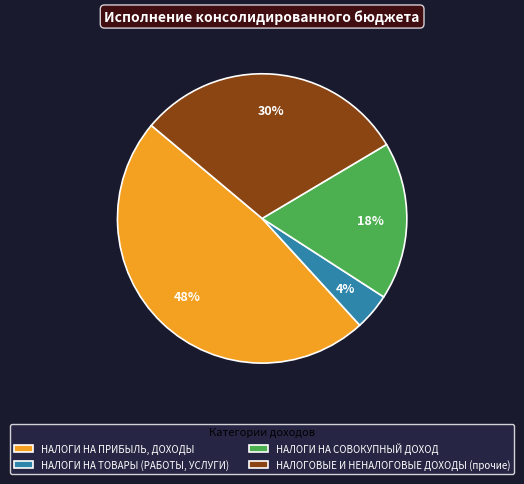

Combined, do НАЛОГИ НА СОВОКУПНЫЙ ДОХОД and НАЛОГИ НА ПРИБЫЛЬ, ДОХОДЫ account for over 50%?

Yes